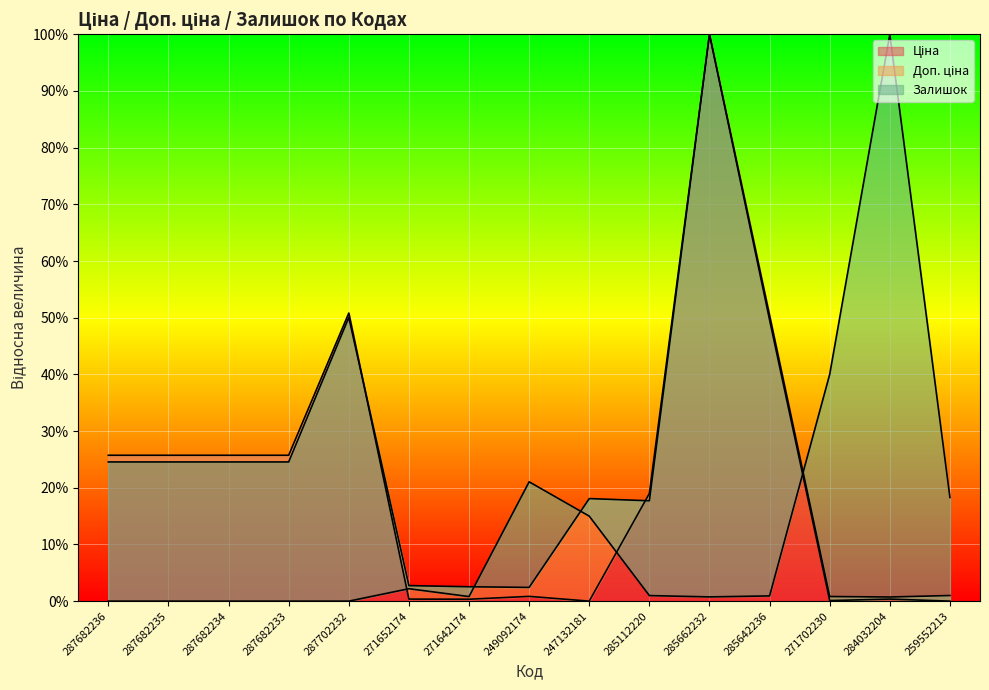

Between 287682234 and 271642174, which is larger?

287682234